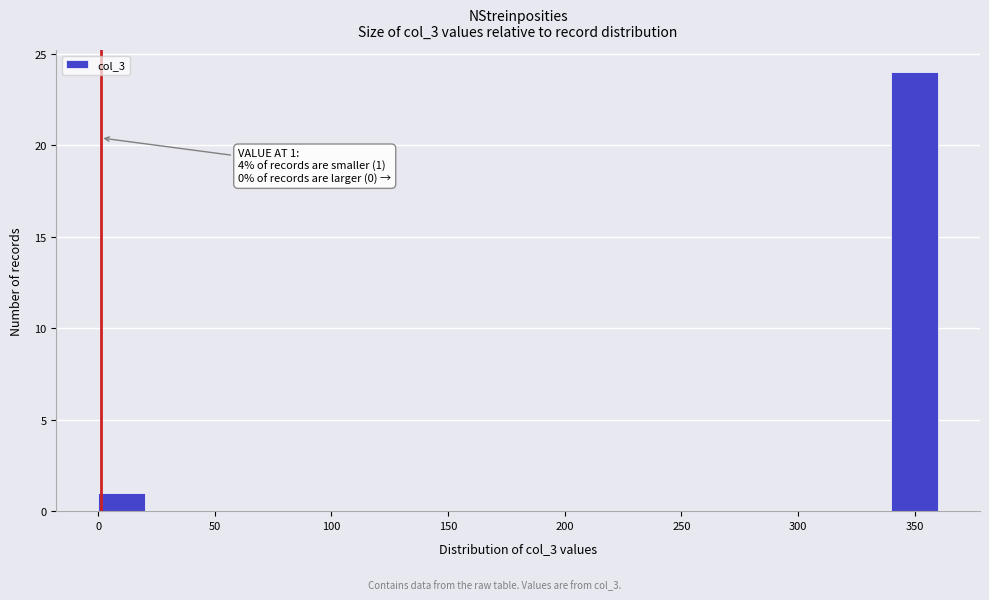

Over which range of the x-axis is the bar tallest?

340 to 360